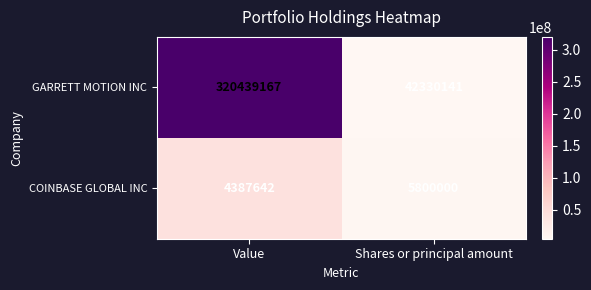

Which label corresponds to the largest value in the chart?

Value